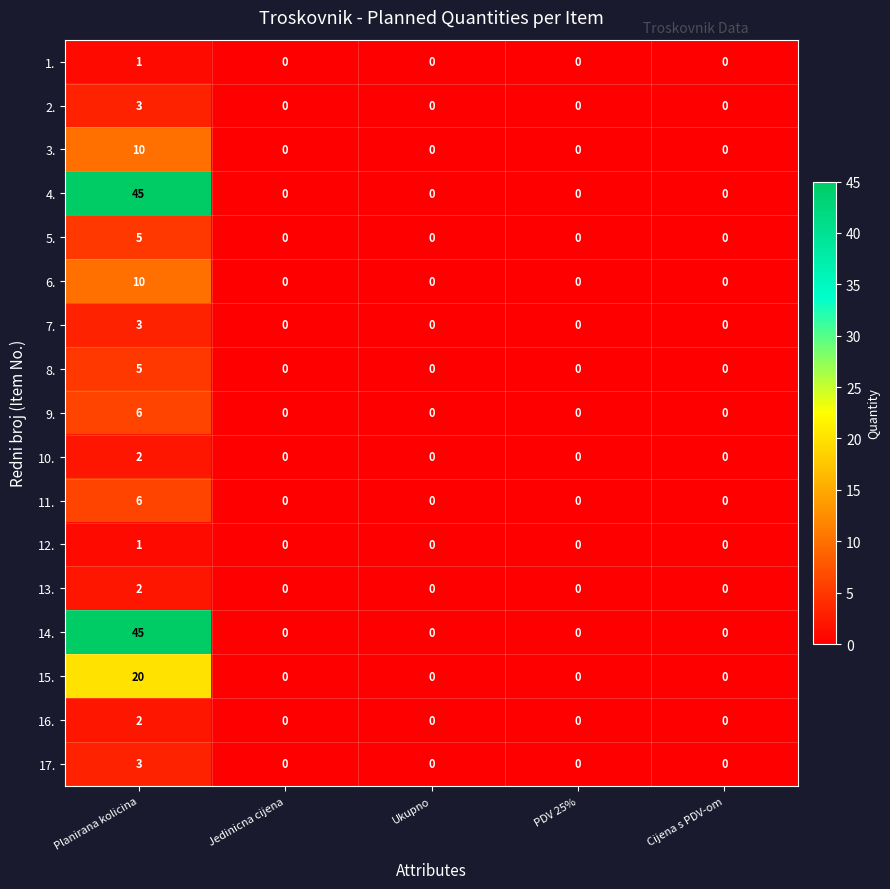

At which category does the chart reach its peak across all series?

Planirana kolicina